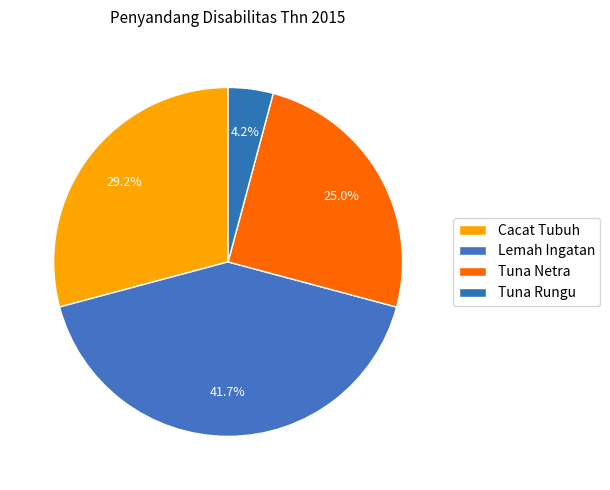

How many slices are in this pie chart?

4